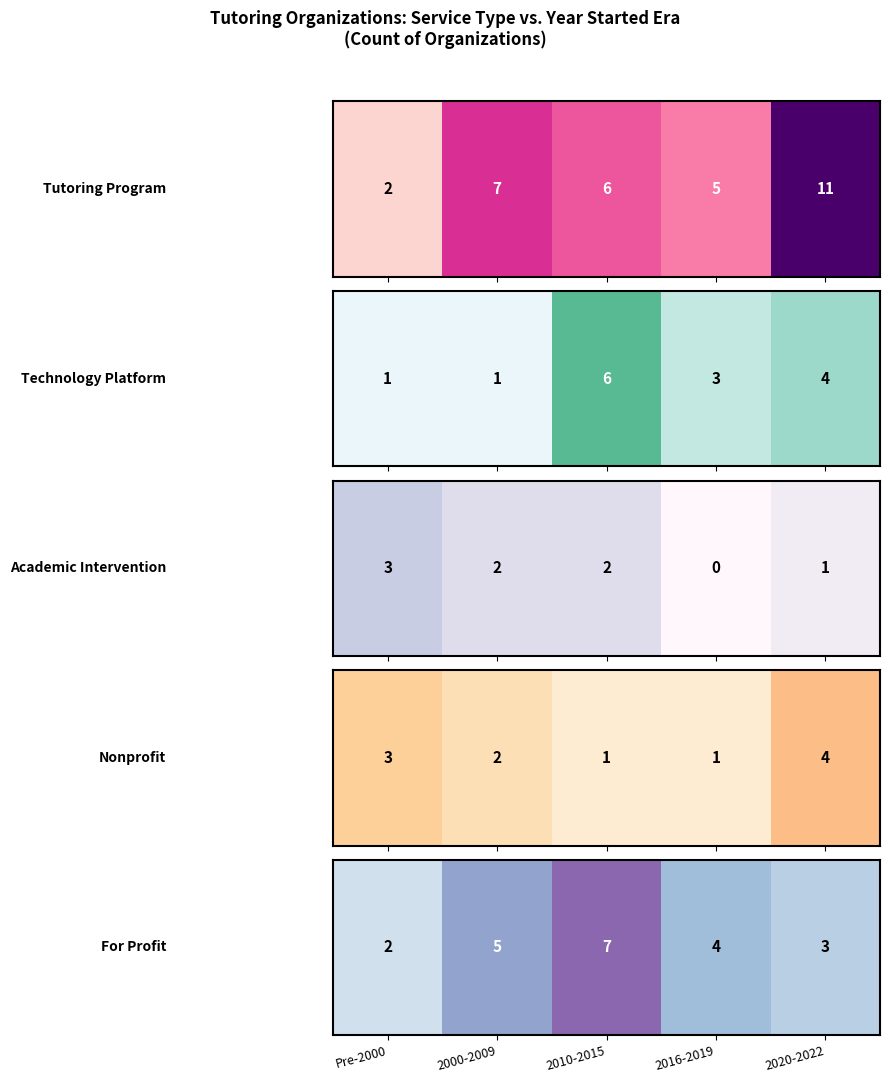

True or false: the data shows 1 at 2020-2022.

False